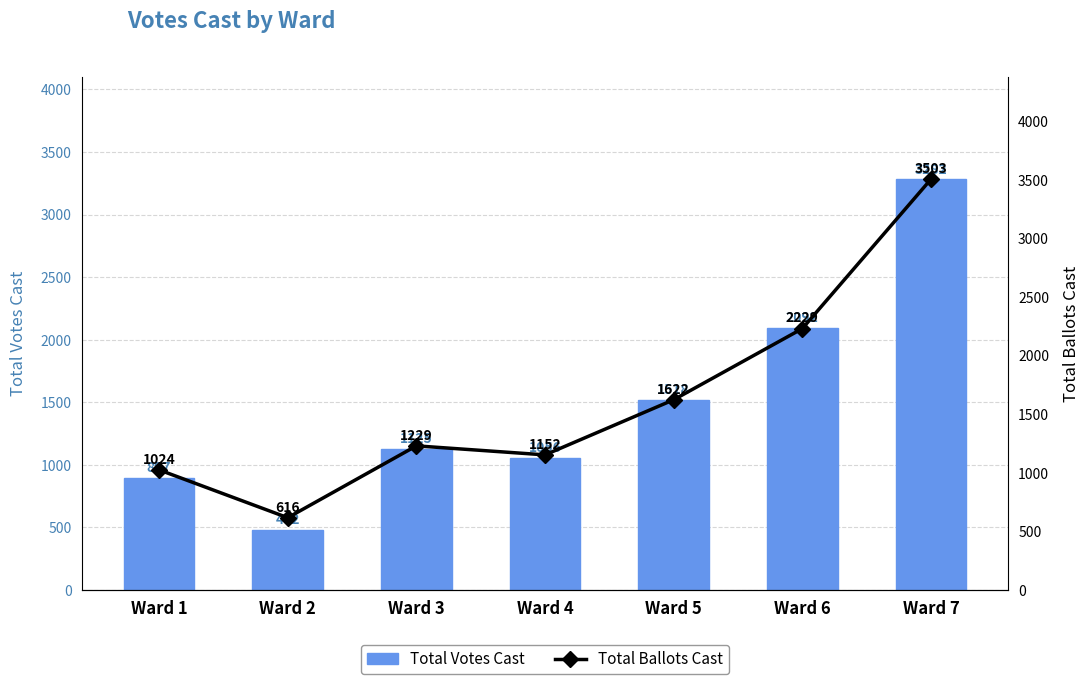

Is the value of Total Ballots Cast at Ward 3 greater than the value of Total Votes Cast at Ward 1?

Yes